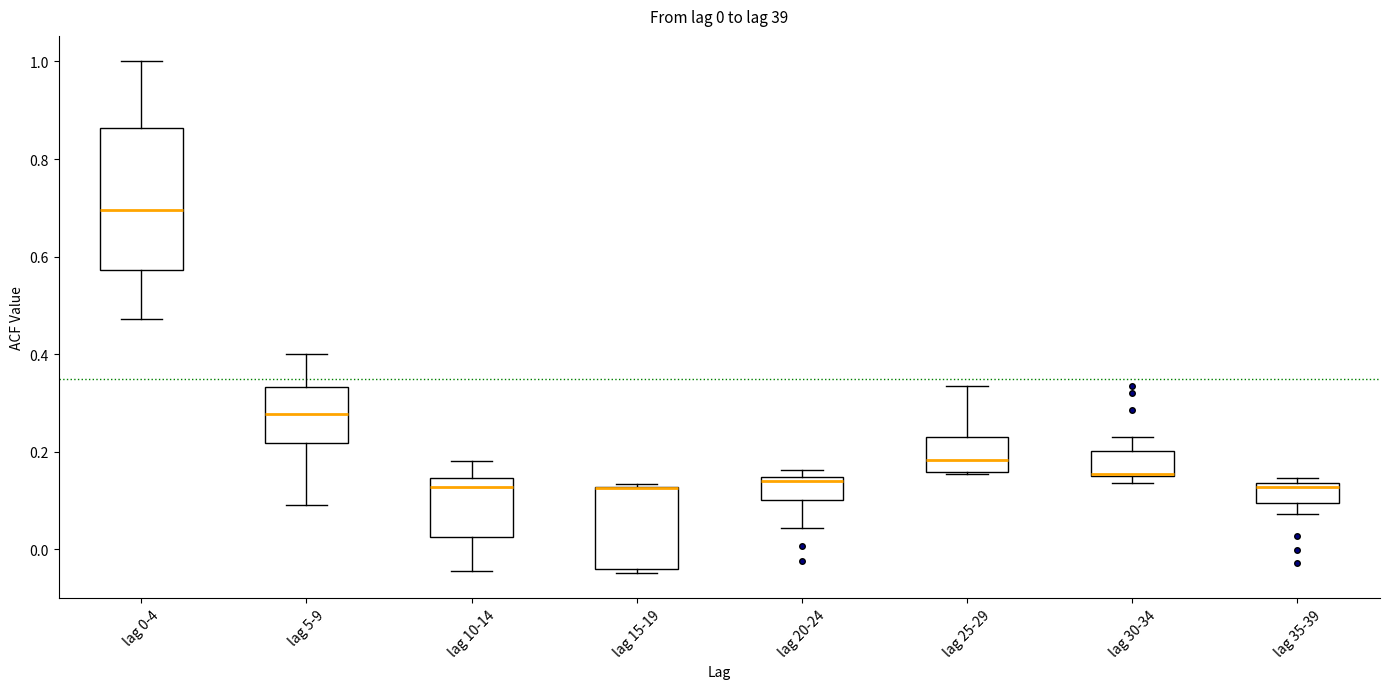

Which box is the tallest, from its lower edge to its upper edge?

lag 0-4